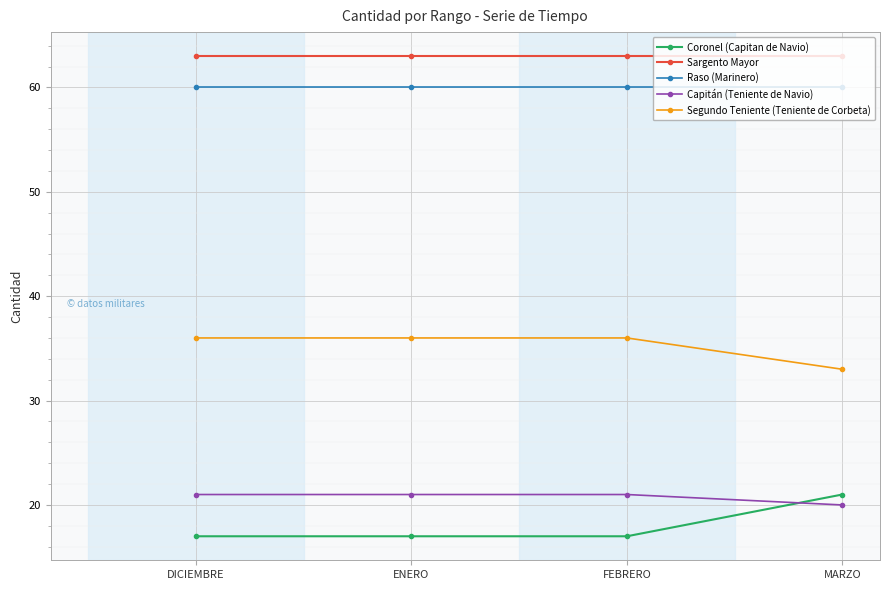

Is it true that Capitán (Teniente de Navio) equals 20 at MARZO?

True